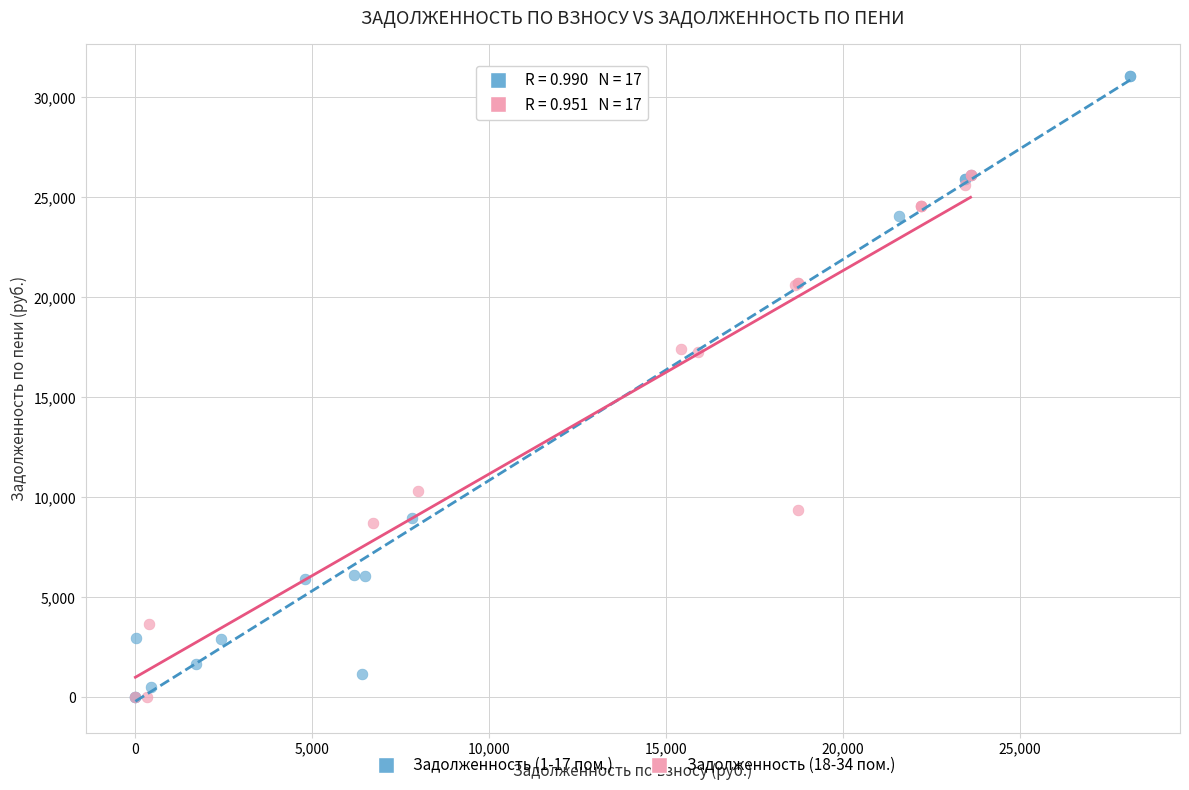

Which series contains the highest Y value?

Задолженность (1-17 пом.)